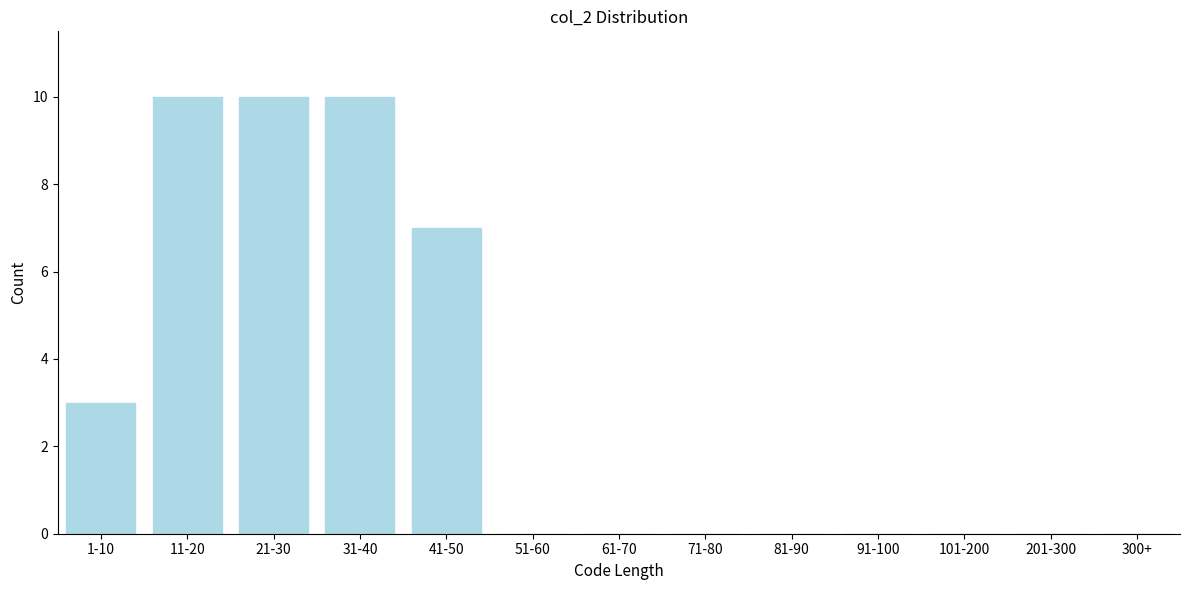

Reading right to left, list all the values displayed in this chart.

300+=0	201-300=0	101-200=0	91-100=0	81-90=0	71-80=0	61-70=0	51-60=0	41-50=7	31-40=10	21-30=10	11-20=10	1-10=3